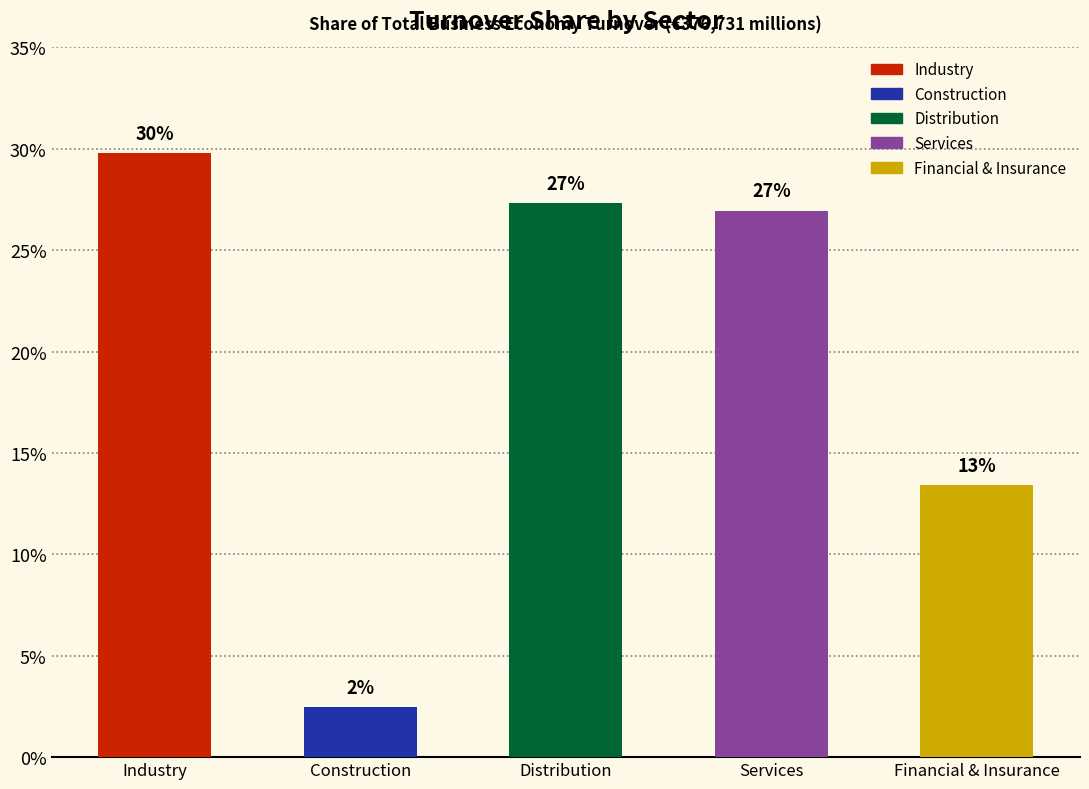

The chart shows a value of 0.2 at Services. True or false?

False